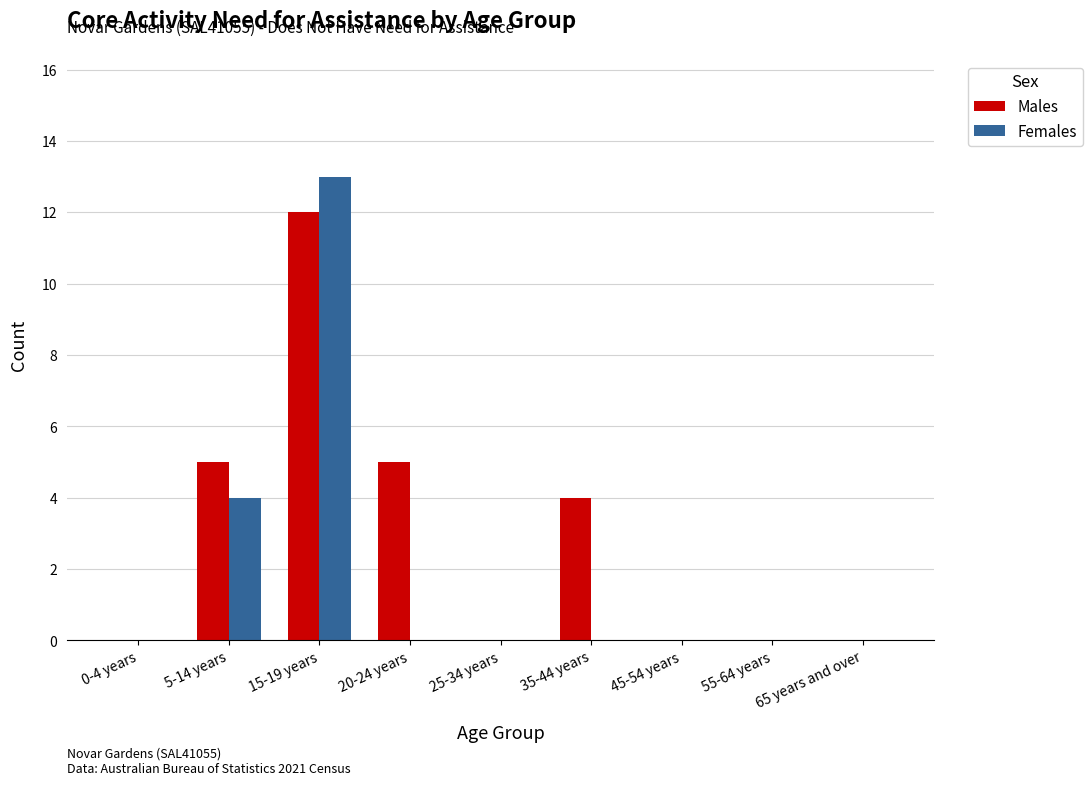

Where is Females nearest to the value 6?

5-14 years